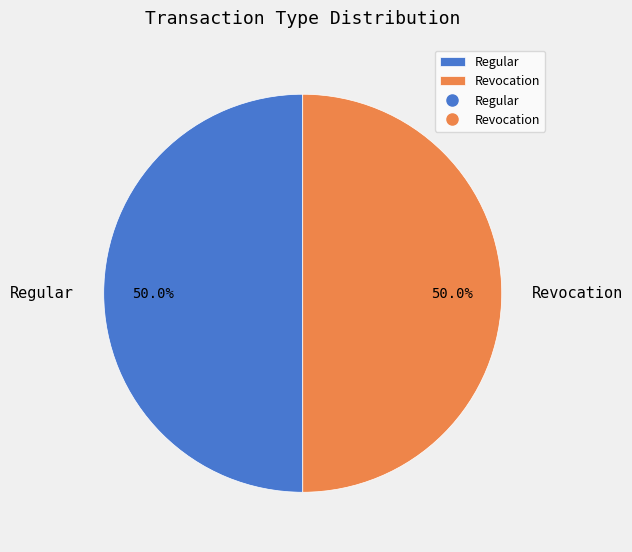

What is the total percentage of Regular and Revocation?

100.0%